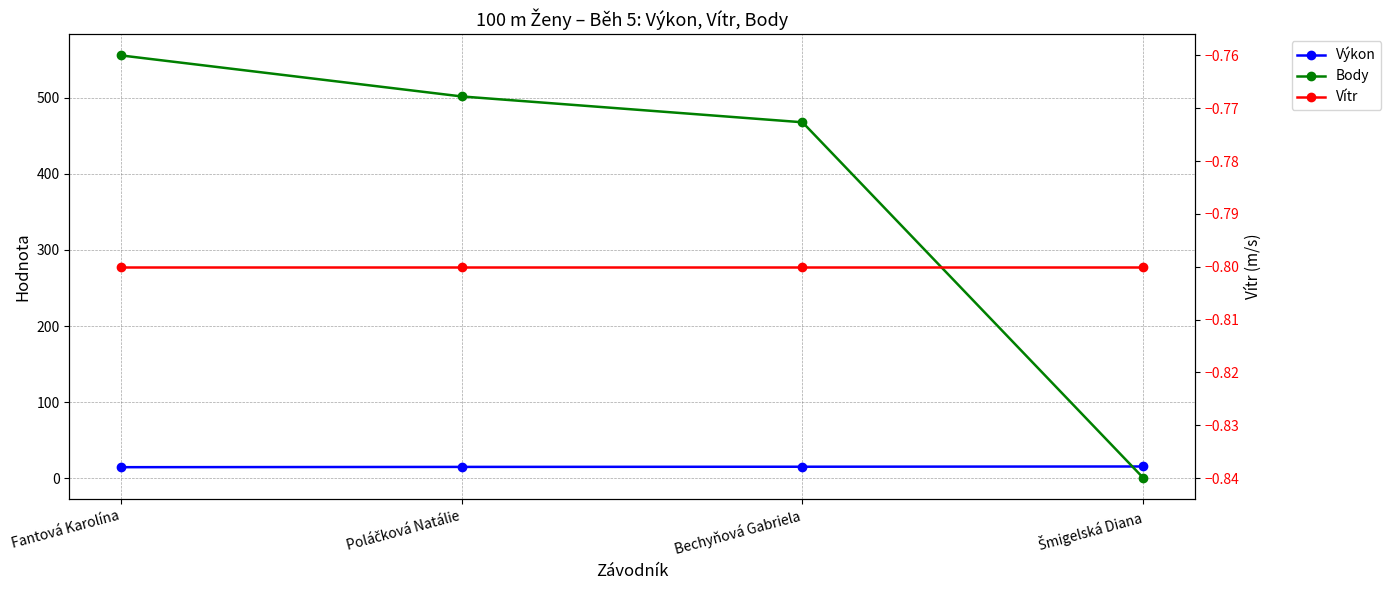

At which category does the chart reach its minimum across all series?

Fantová Karolína